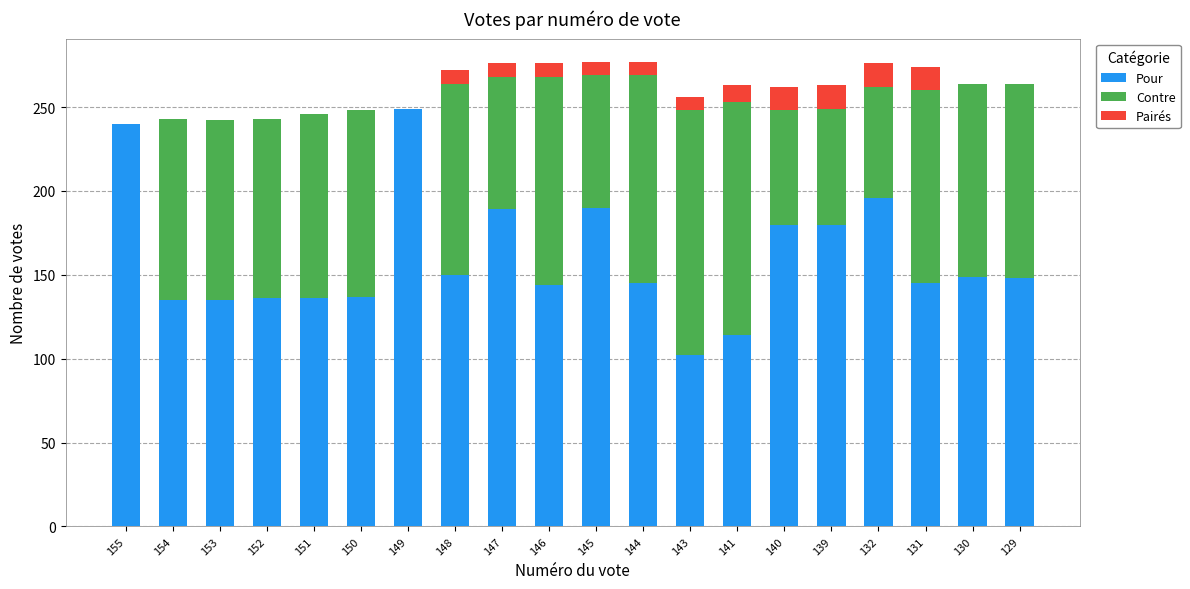

True or false: Pour has a value of 179 at 153.

False